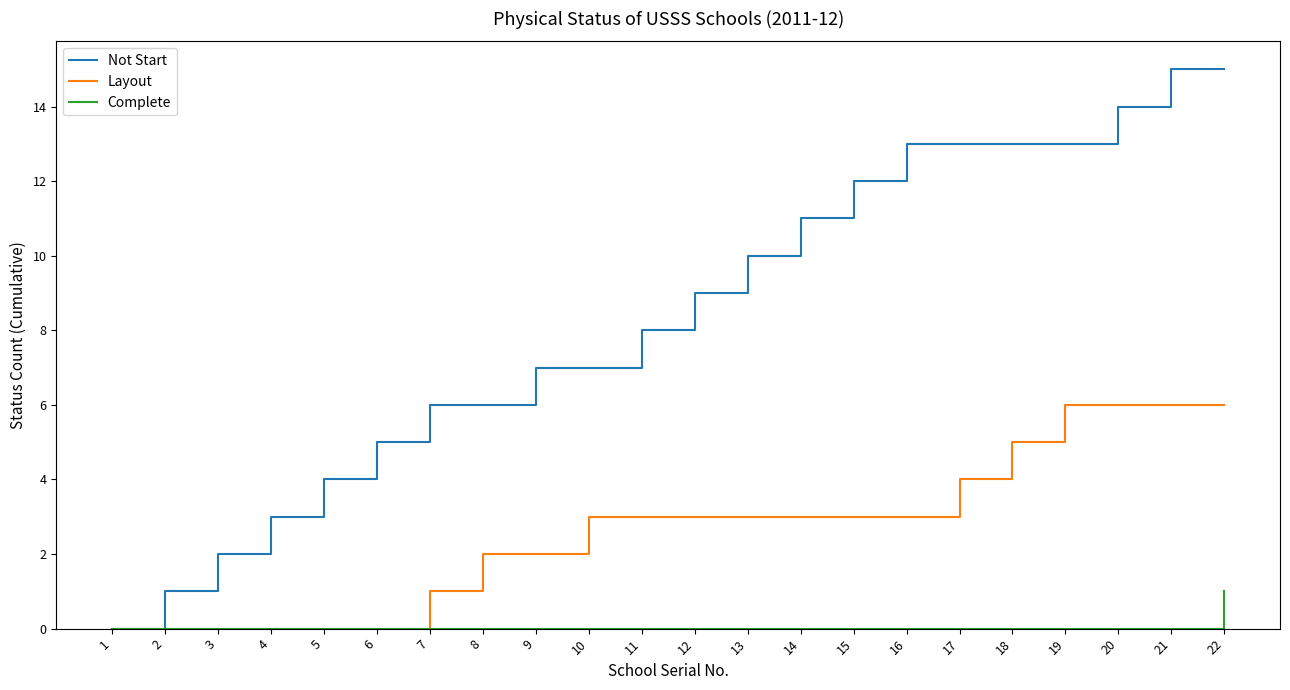

List the series in order of their peak value, lowest first.

Complete, Layout, Not Start